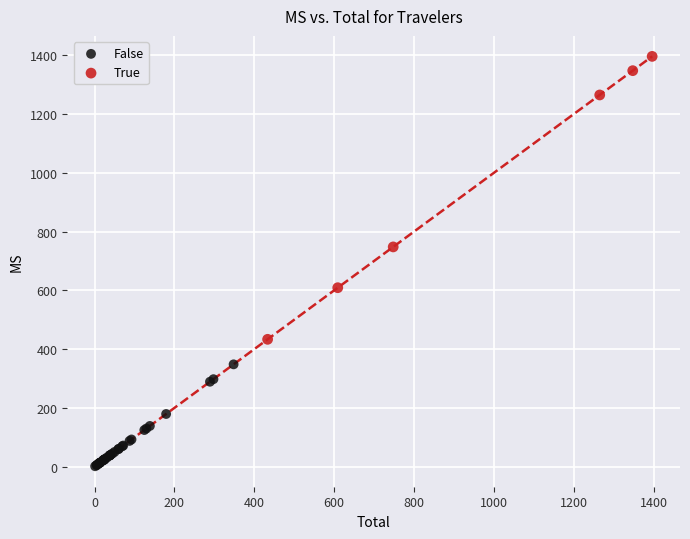

Which series has the widest spread of Y values?

True